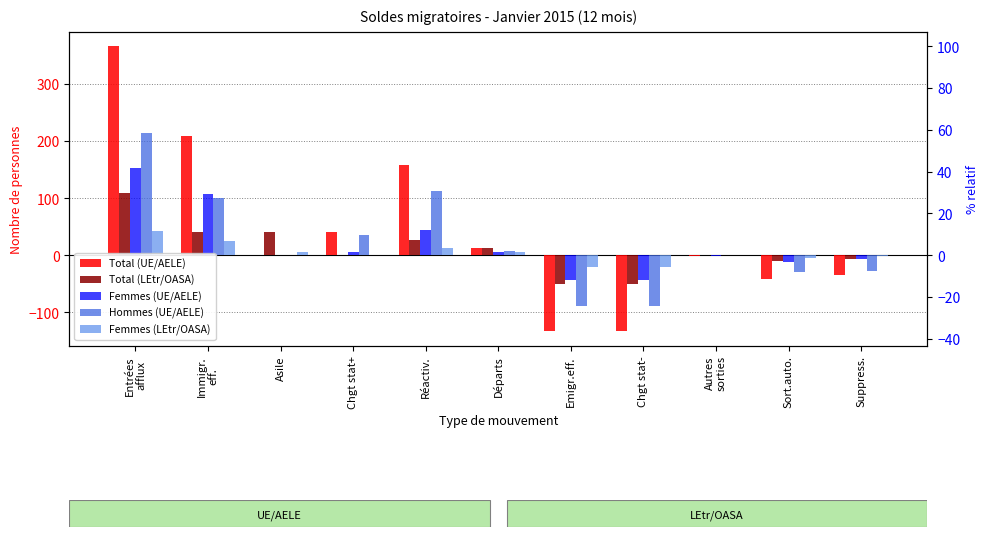

Which series has the largest total across all categories?

Total (UE/AELE)